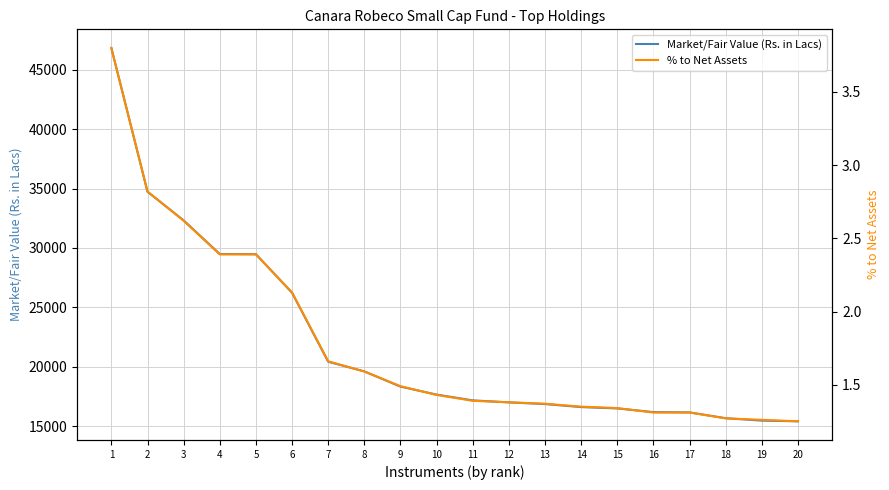

At which label is Market/Fair Value (Rs. in Lacs) closest to 31118?

3